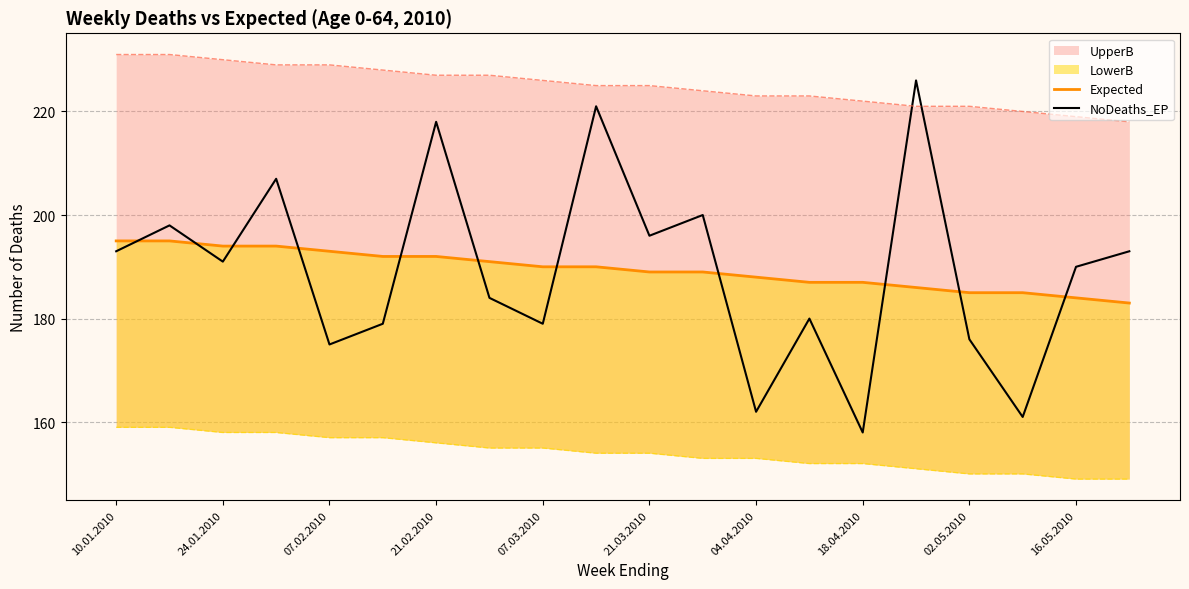

At which label does NoDeaths_EP reach its minimum?

18.04.2010